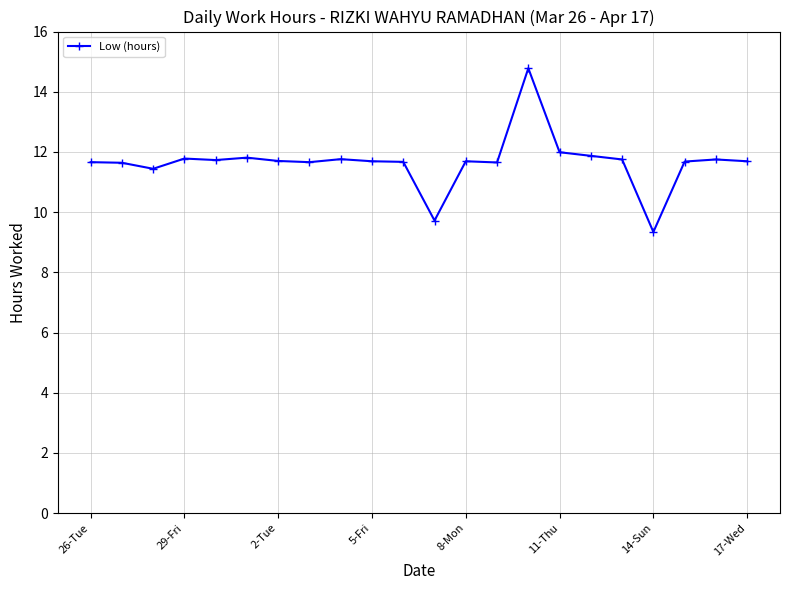

What is the minimum value shown in the chart?

9.3